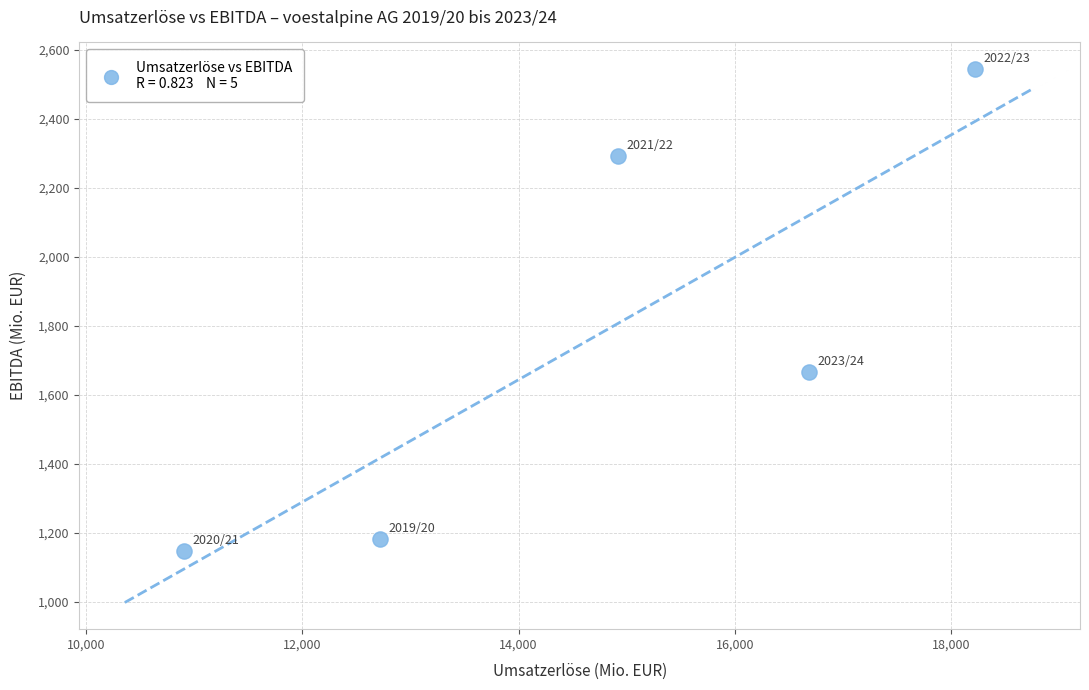

What Y value in the scatter plot is closest to 1846?

1666.1